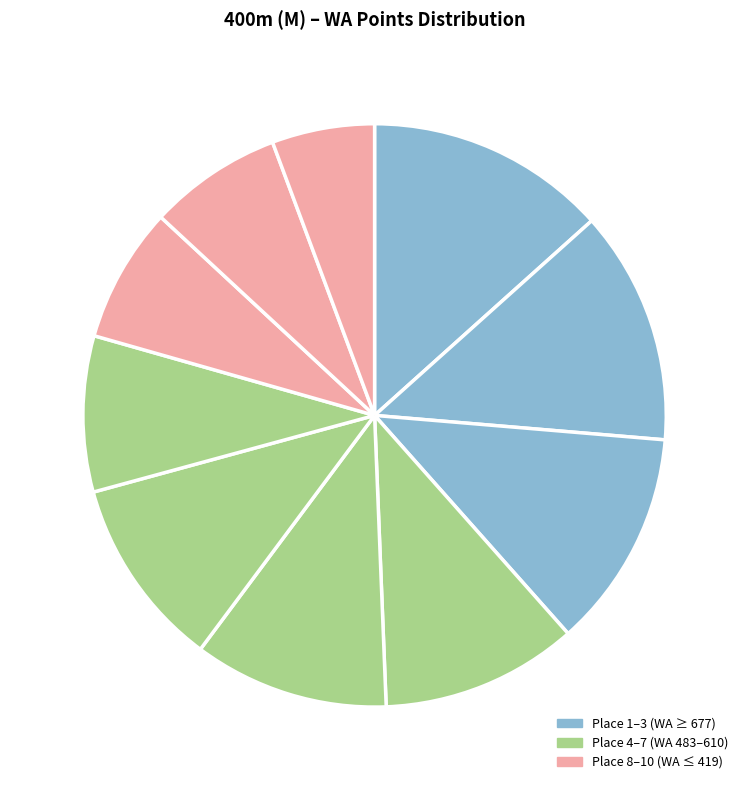

Is there a majority slice in this chart?

No